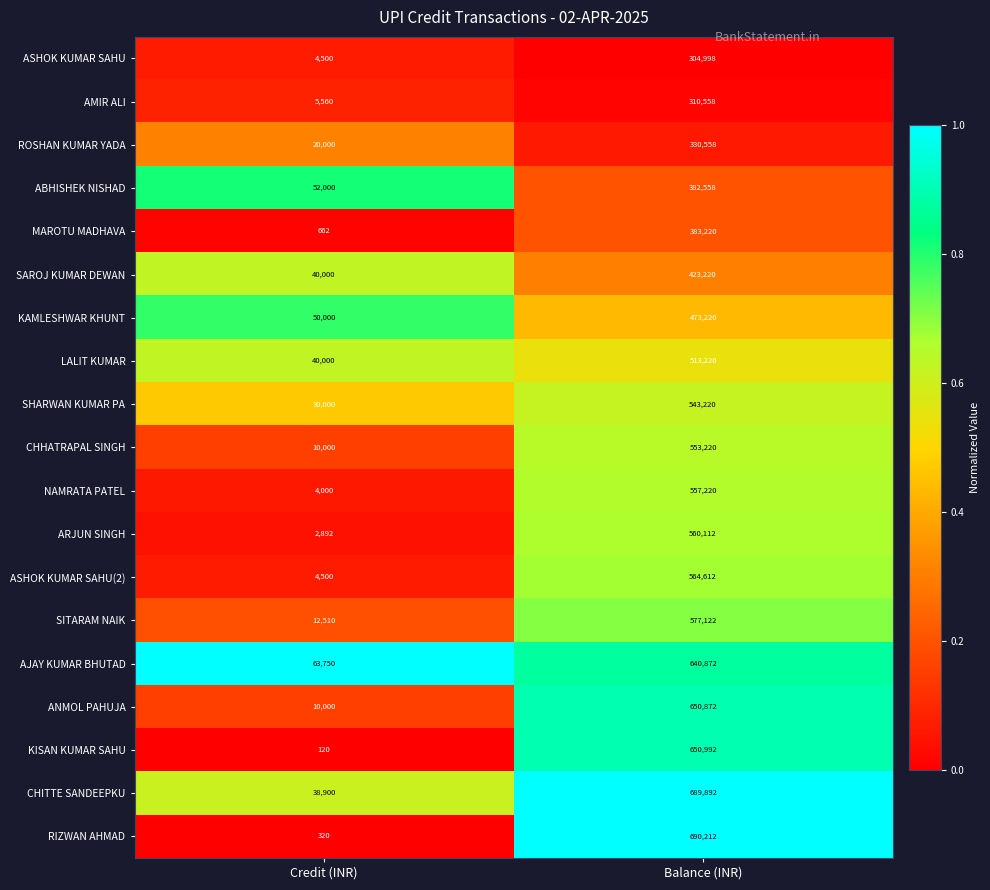

What is the sum of all RIZWAN AHMAD values?

690532